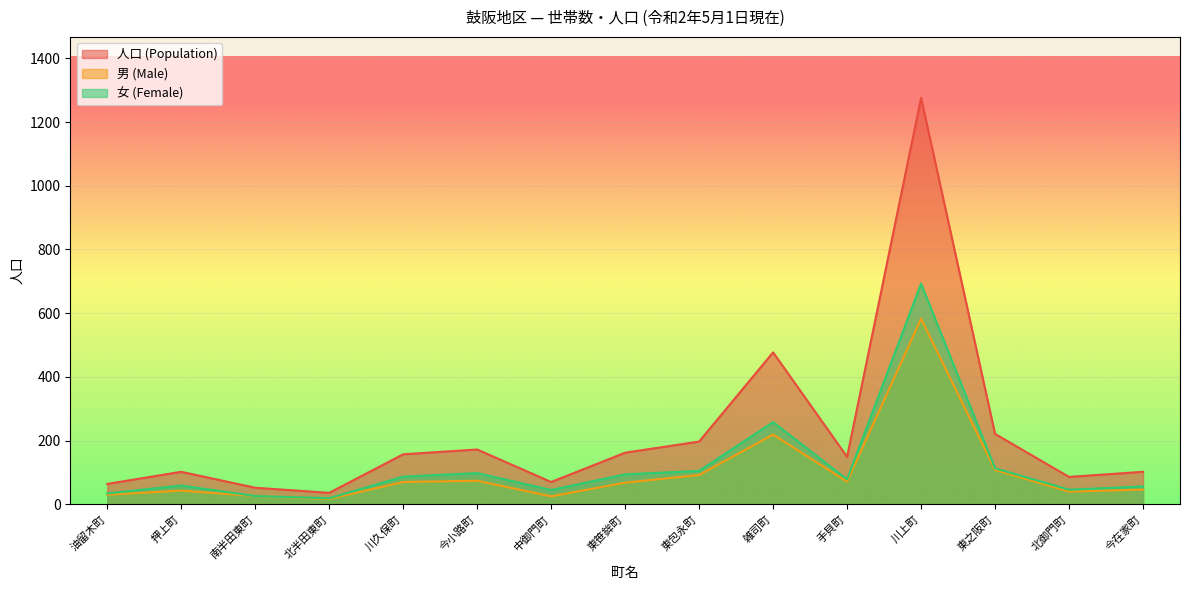

What is the sum of all 女 (Female) values?

1811